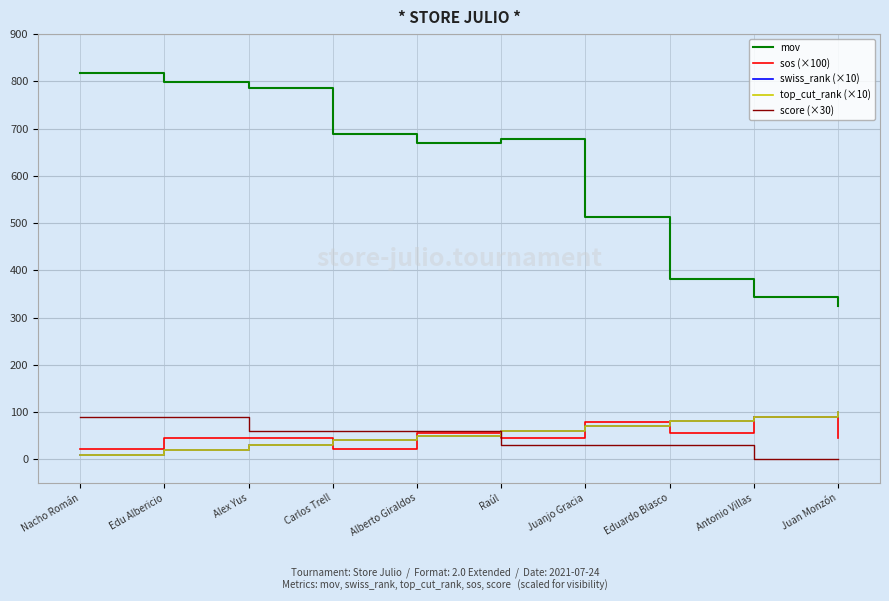

Which category has the highest value in the score (×30) series?

Nacho Román